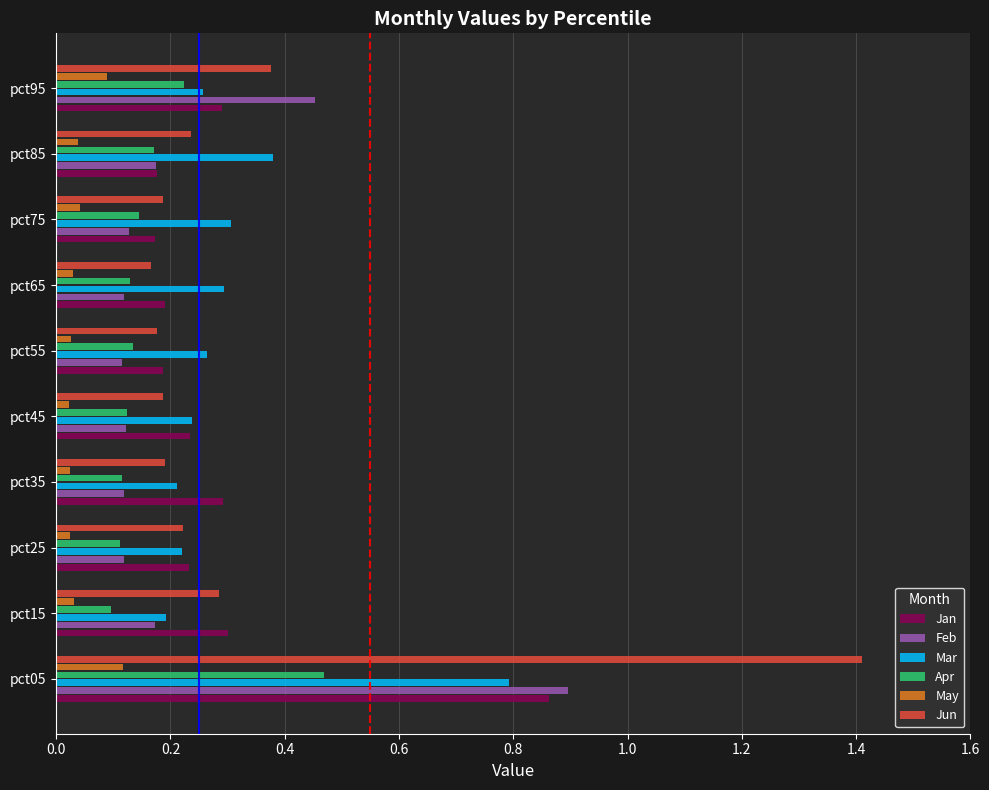

True or false: Jun has a value of 0.2 at pct75.

True